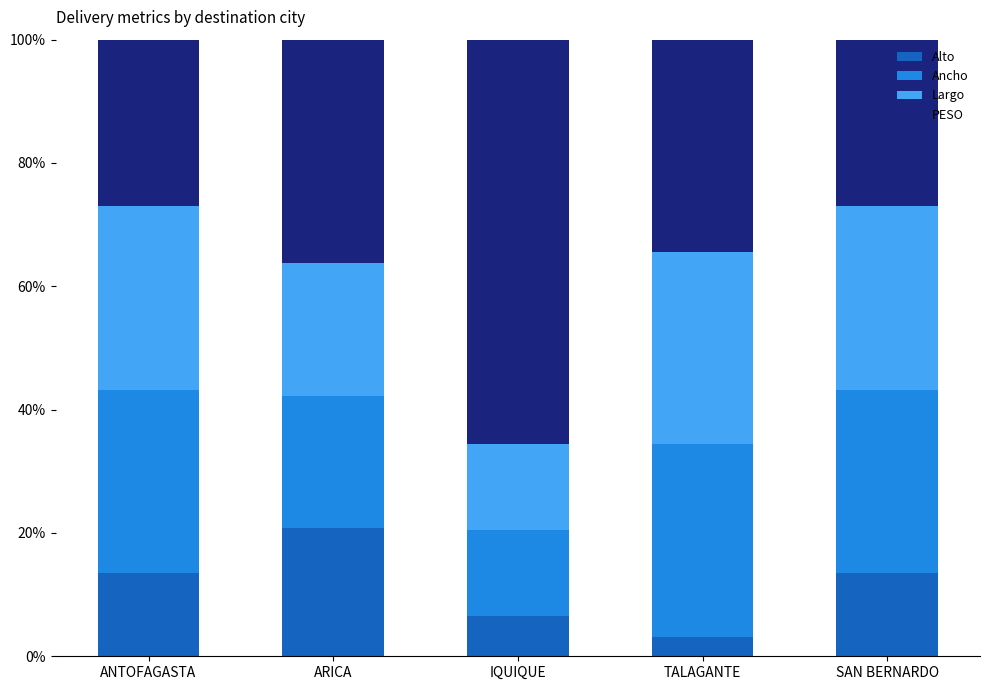

Are the bars grouped side by side (vs. stacked)?

No